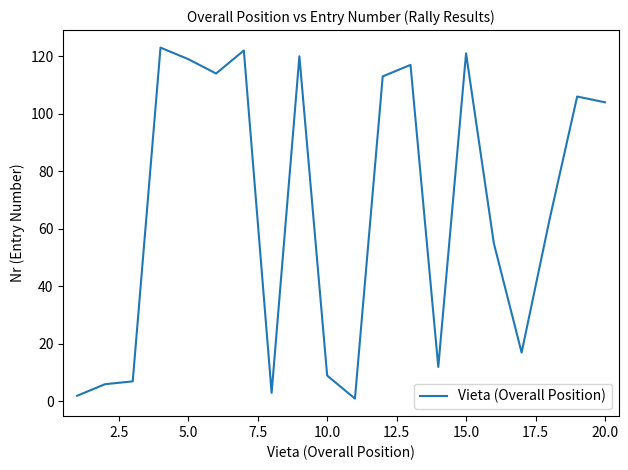

Count the number of categories in the chart.

20